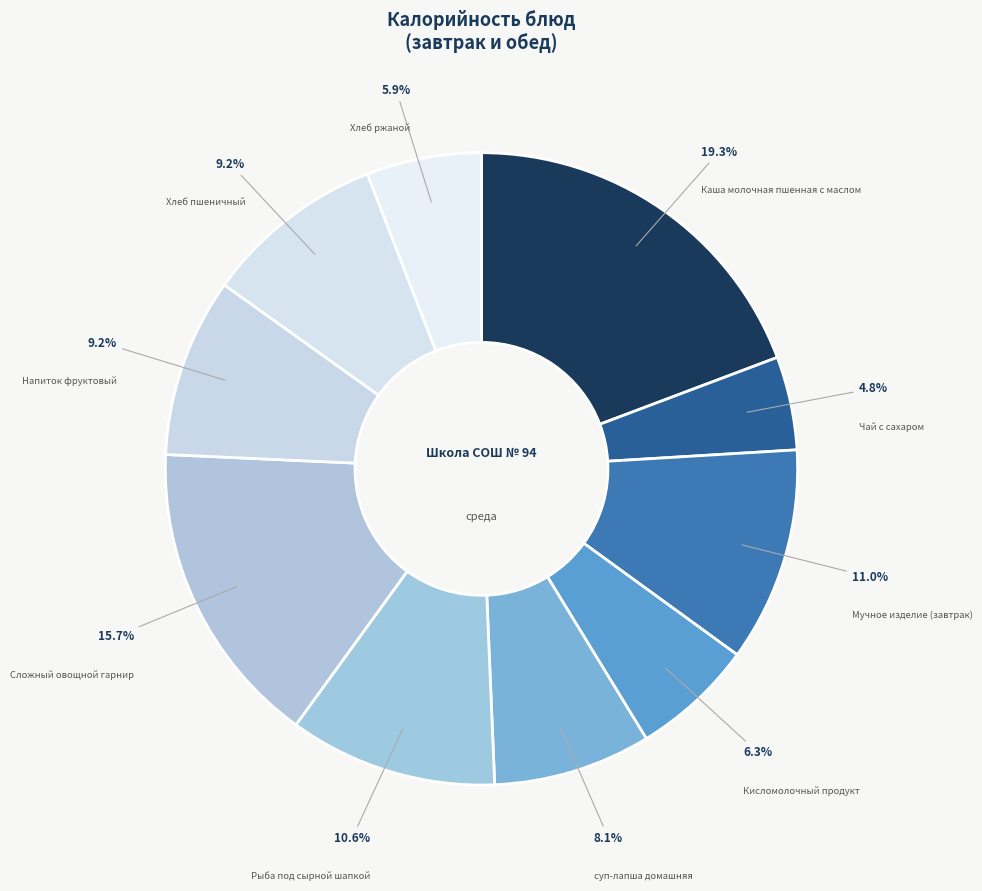

Which category has the smallest portion of the pie?

Чай с сахаром